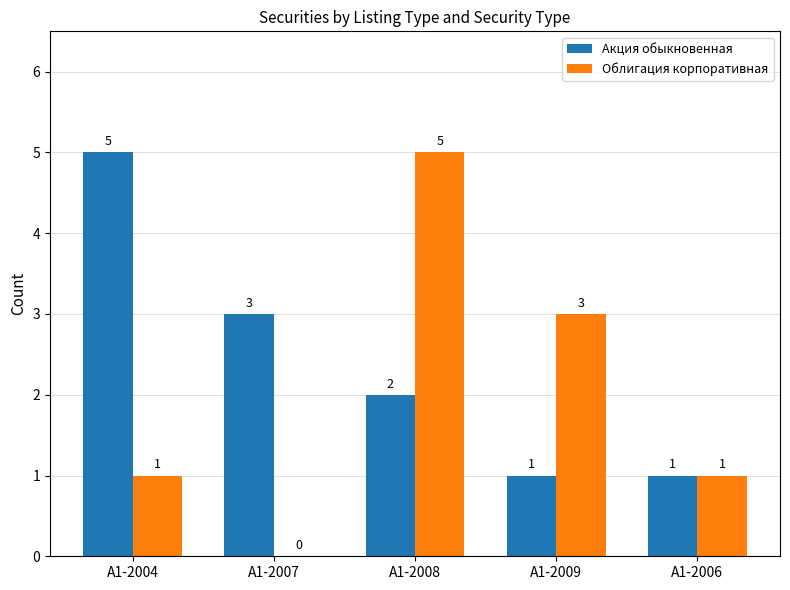

What is the sum of all Акция обыкновенная values?

12